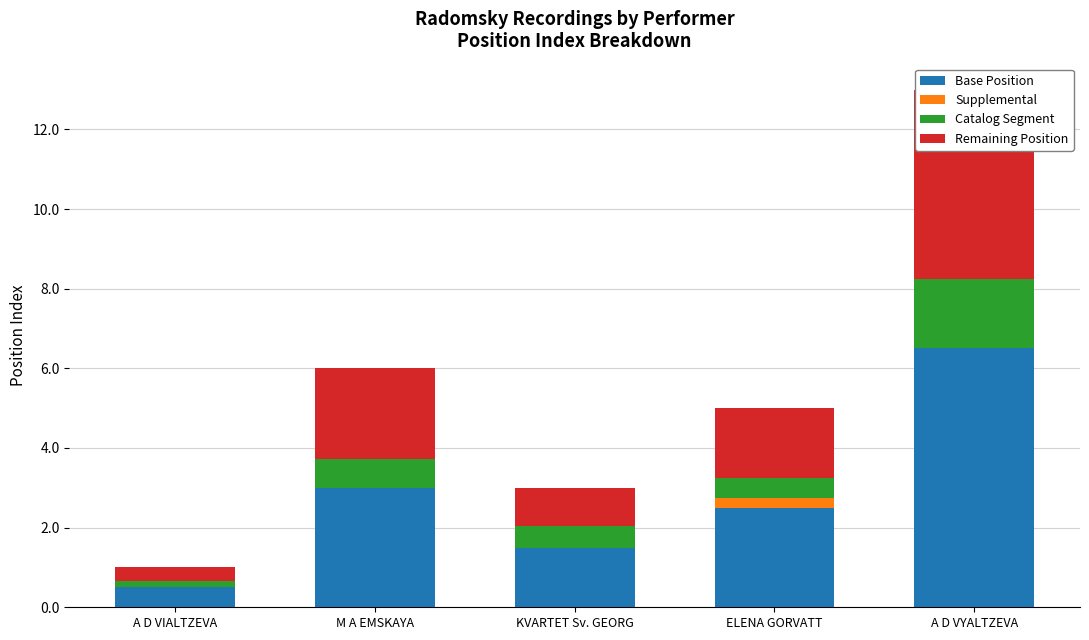

What is the maximum value shown in the chart?

6.5